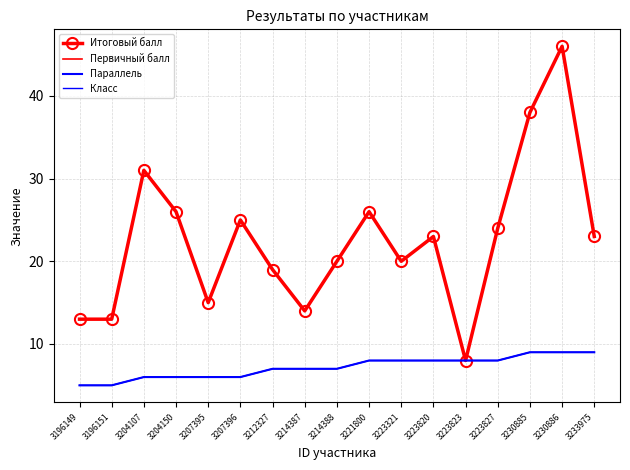

What is the spread (max minus min) of values at 3230885?

29